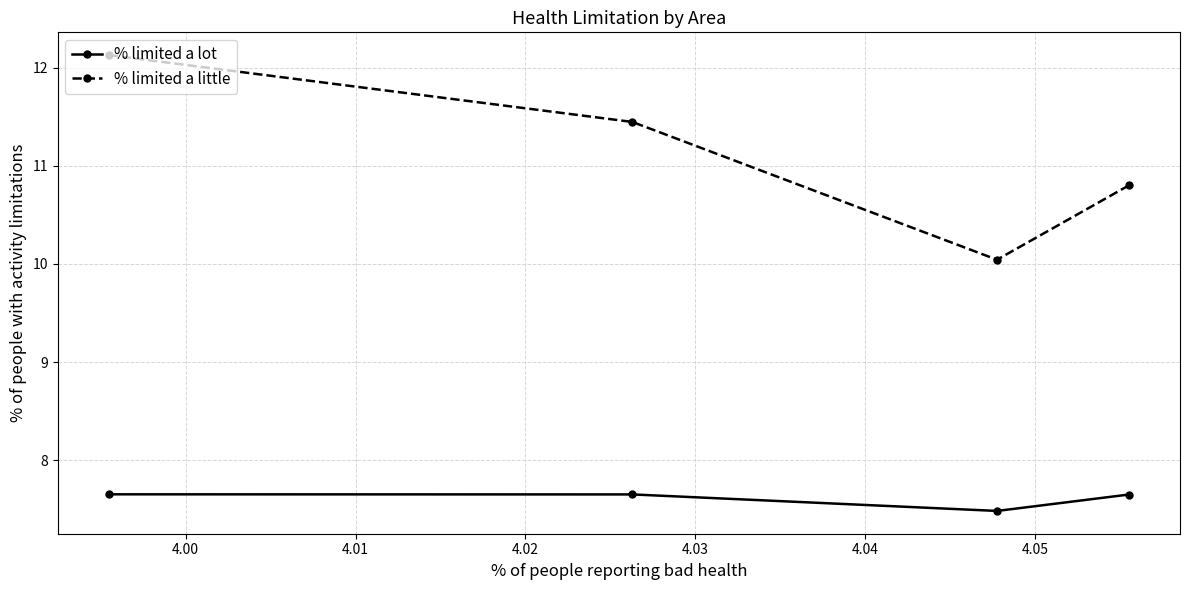

How many % limited a lot values are between 7 and 8?

4